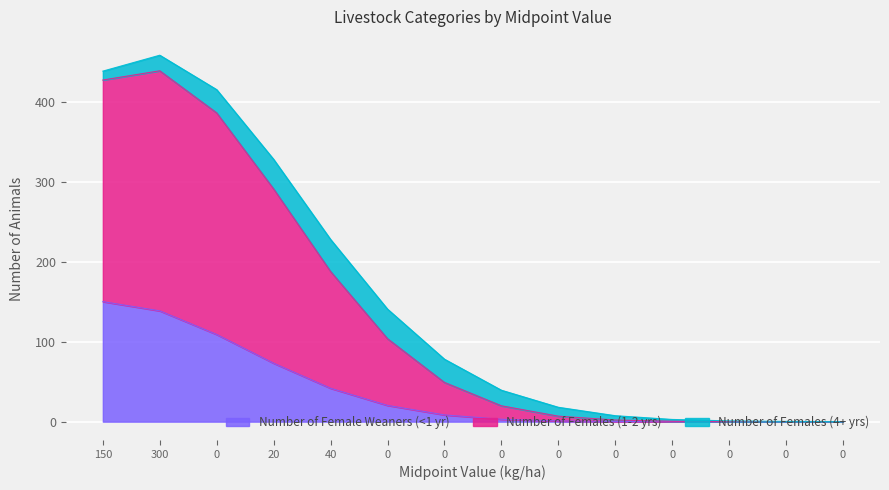

What are all the series names shown in the legend?

Number of Female Weaners (<1 yr), Number of Females (1-2 yrs), Number of Females (4+ yrs)